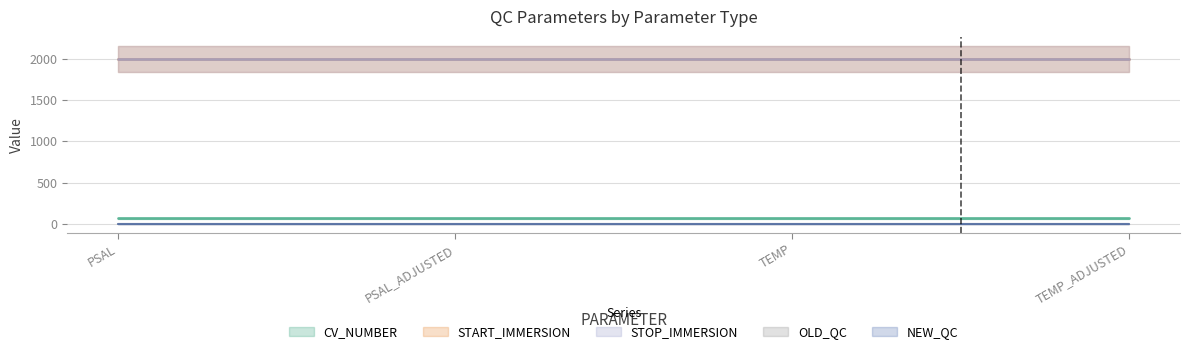

What is the sum of the CV_NUMBER values at PSAL_ADJUSTED and PSAL?

142.0